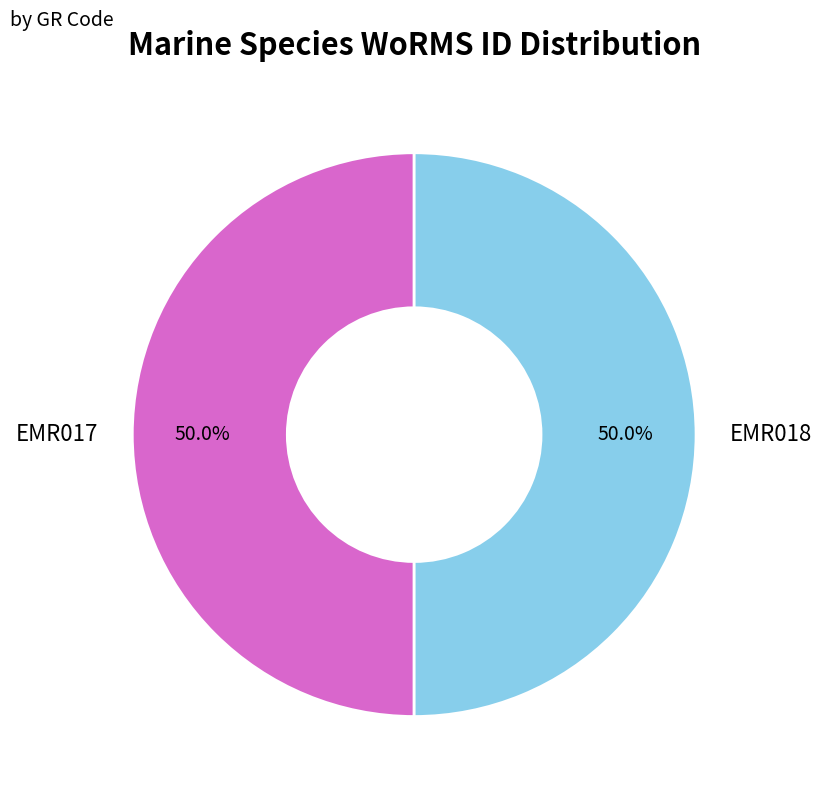

How many slices are in this pie chart?

2